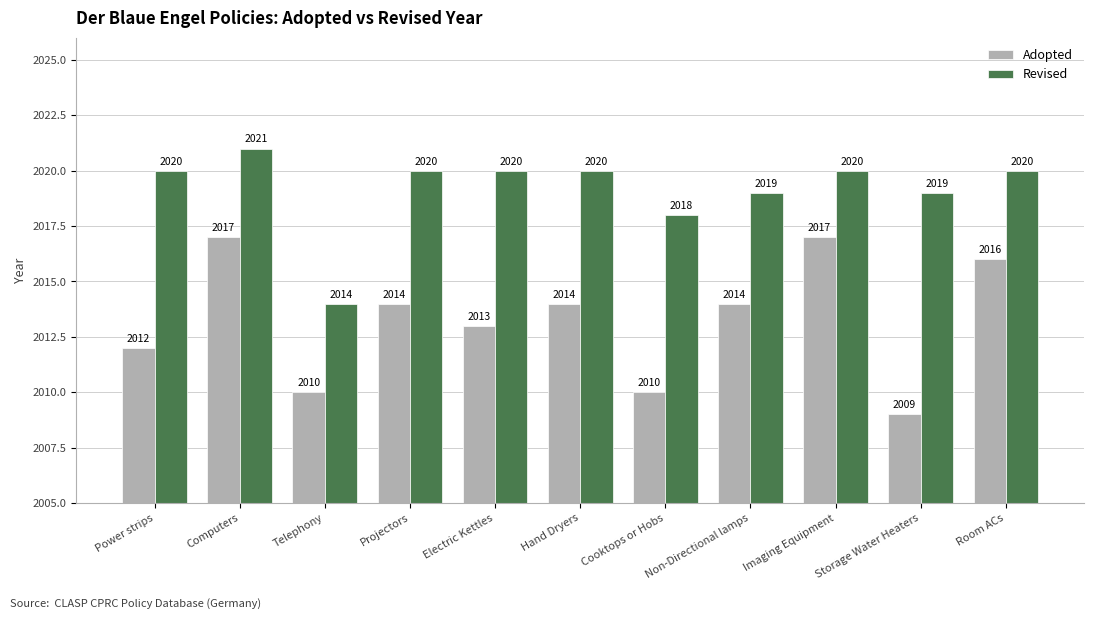

Which series has the largest total across all categories?

Revised